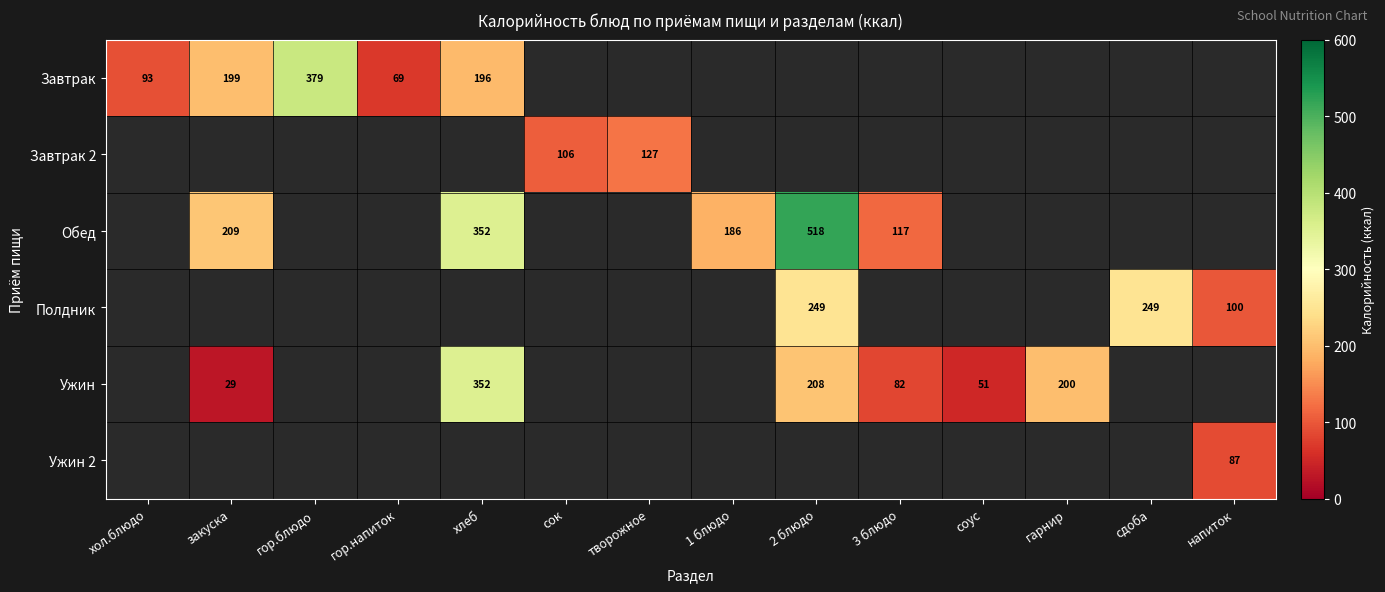

The value of Ужин at гарнир is 312.7. True or false?

False